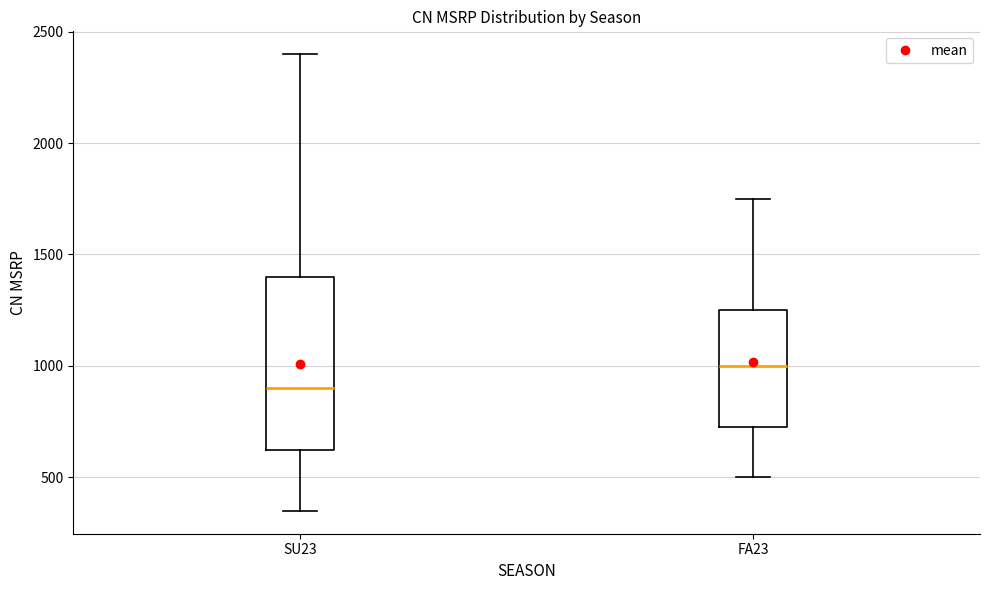

Where does the upper whisker of the box for FA23 end on the y-axis? The values are not printed on the chart, so give them approximately, as read against the axis.

1750